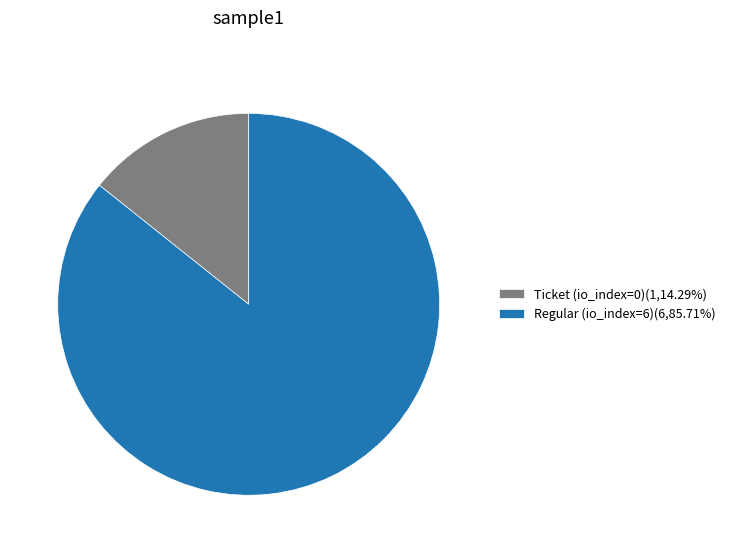

How many slices are in this pie chart?

2